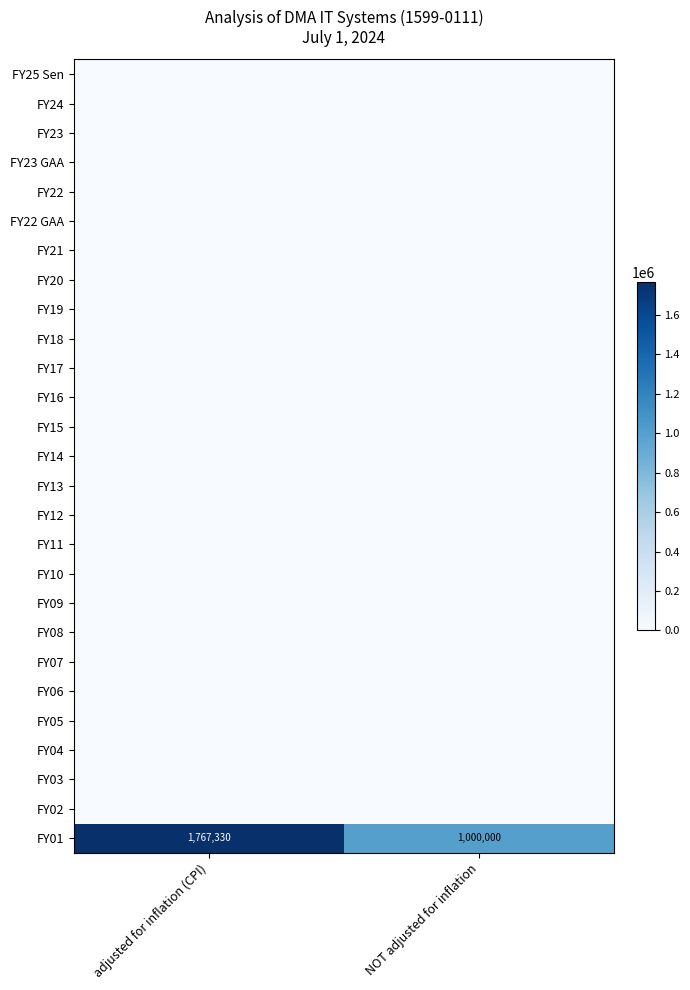

True or false: FY21 has a value of 0 at adjusted for inflation (CPI).

True